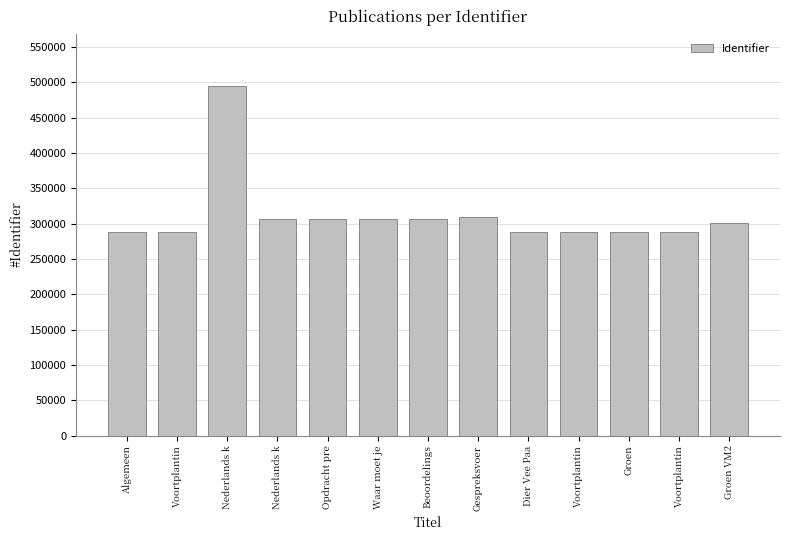

How many categories are shown in the chart?

13